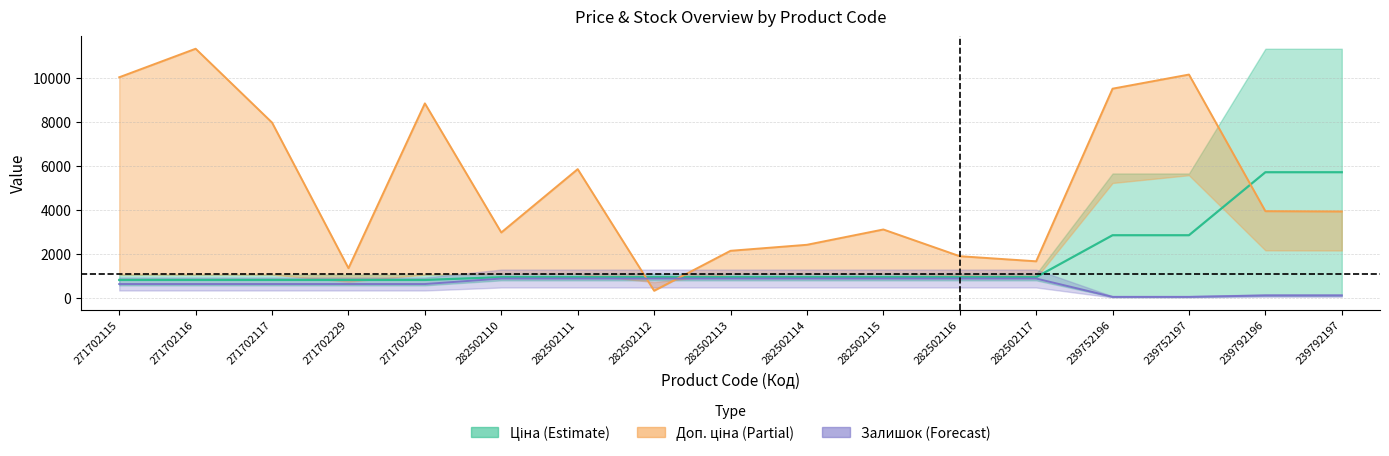

Is the value of Залишок at 282502114 greater than the value of Ціна at 282502113?

Yes